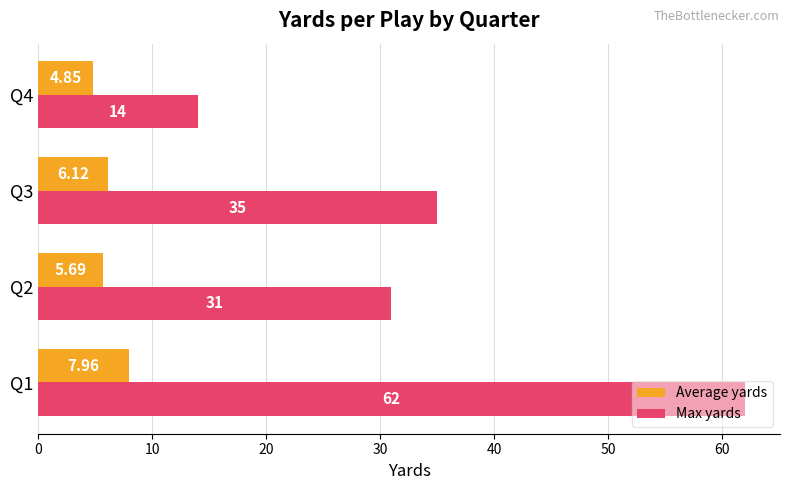

At which category is the sum across all series the highest?

Q1